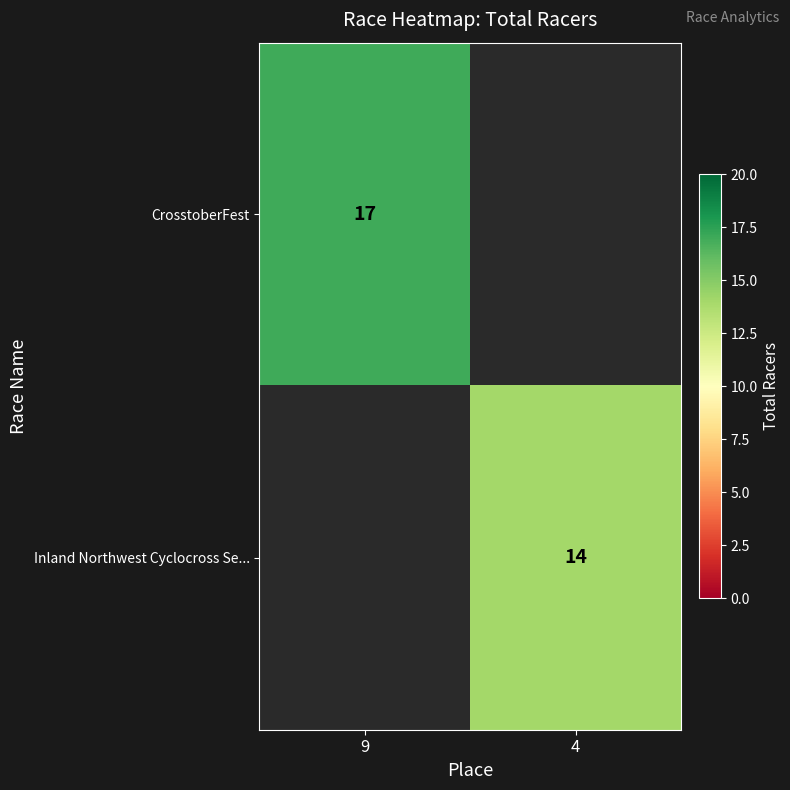

Is it true that Inland Northwest Cyclocross Se... equals 25 at 4?

False